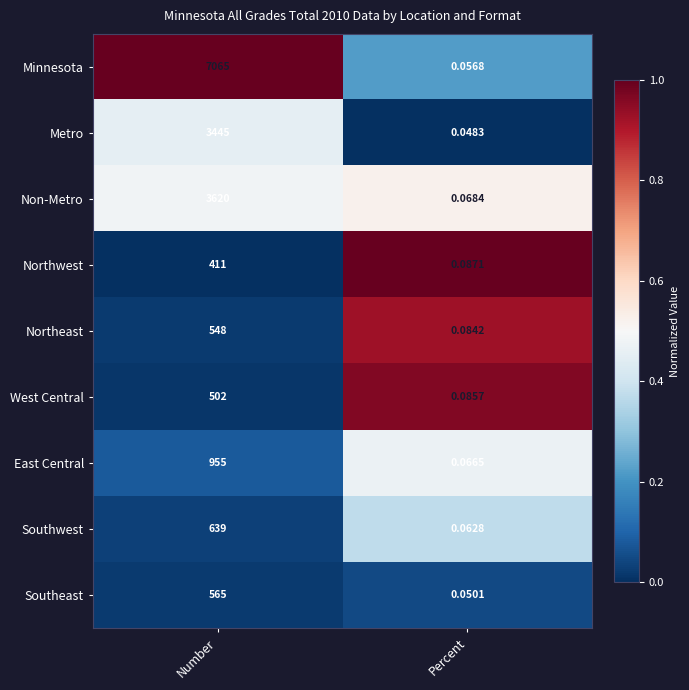

At which label is West Central closest to 251?

Percent